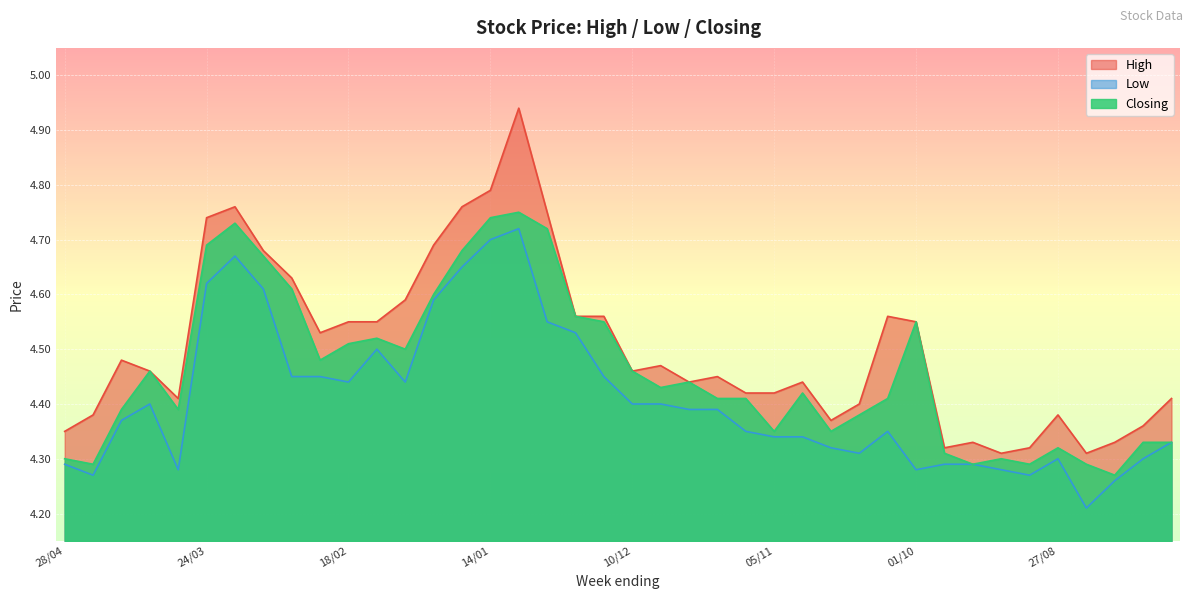

True or false: Closing and Low cross at least once.

False